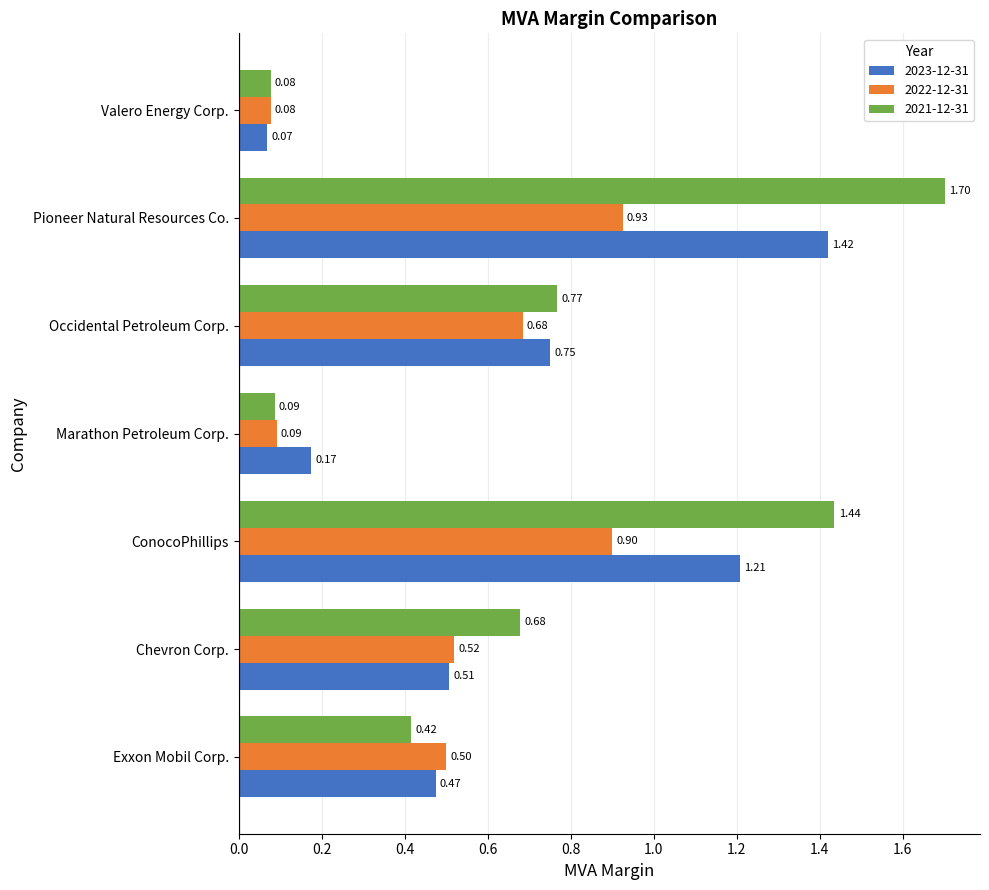

The value of 2022-12-31 at Chevron Corp. is 0.2. True or false?

False